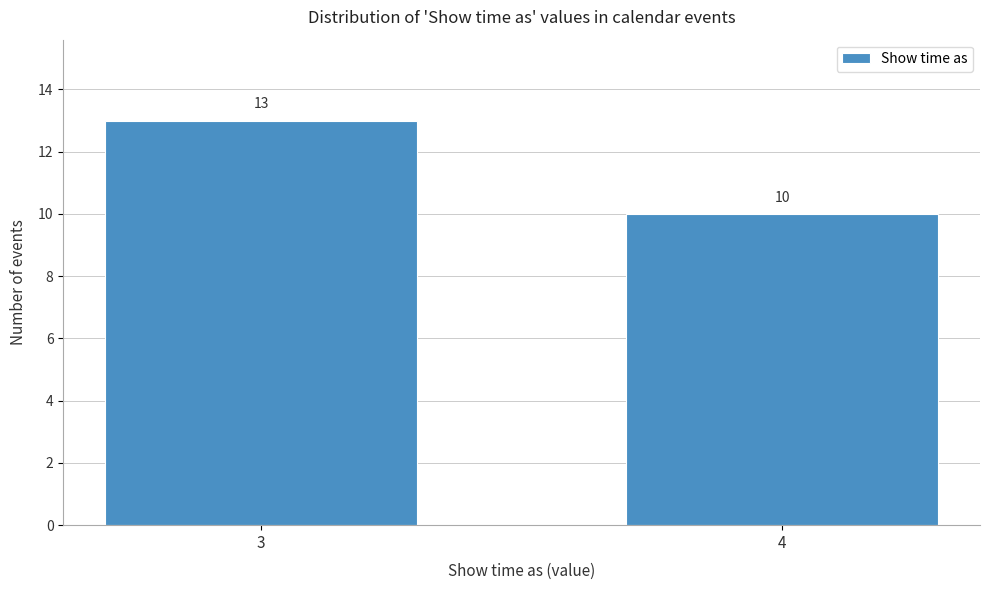

Reading right to left, extract all data points from this chart.

10	13